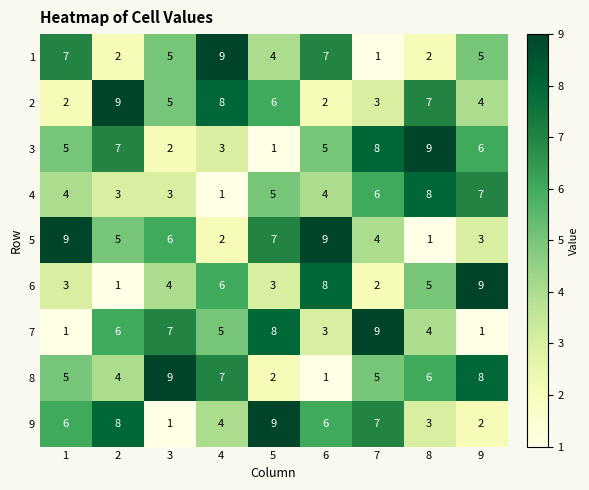

Is it true that 4 equals 4 at 7?

False